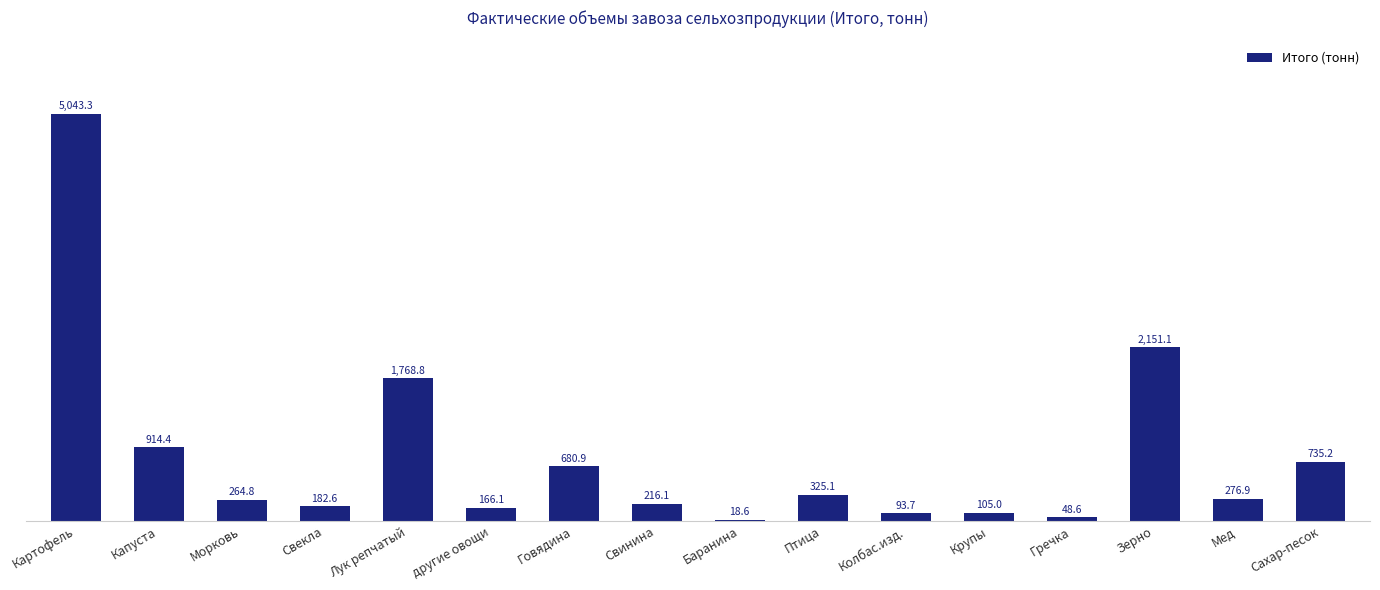

Between другие овощи and Сахар-песок, which is larger?

Сахар-песок